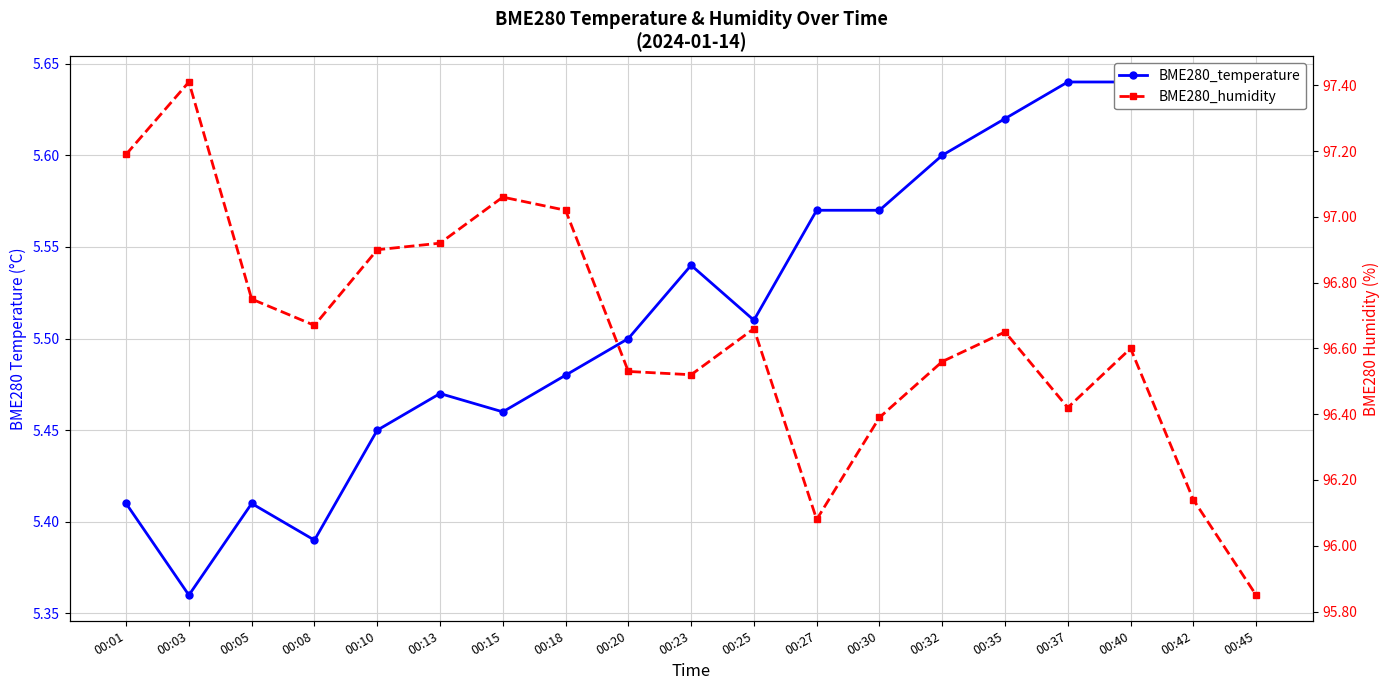

True or false: BME280_temperature has more than 1 points higher than both neighbors.

True